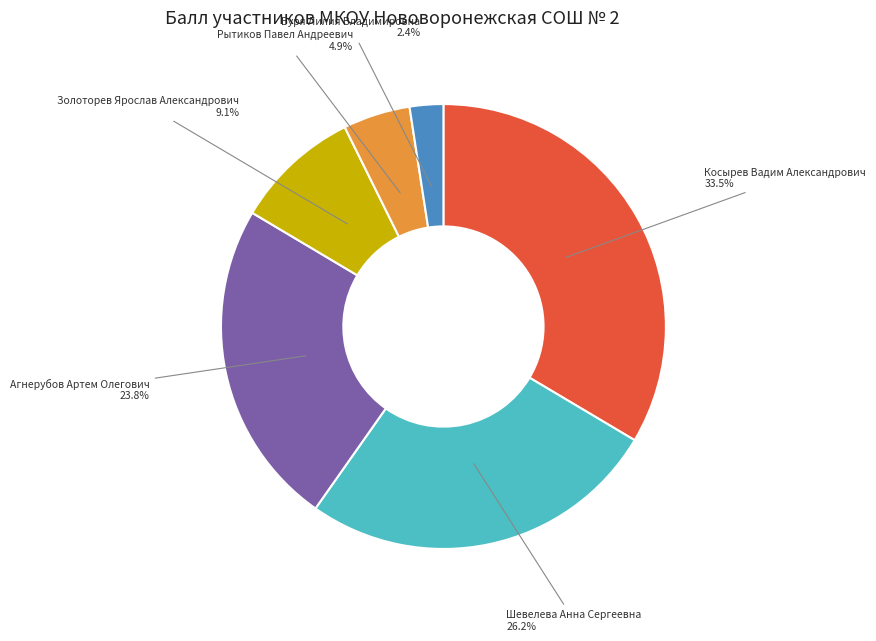

Is Шевелева Анна Сергеевна the majority of the pie?

No